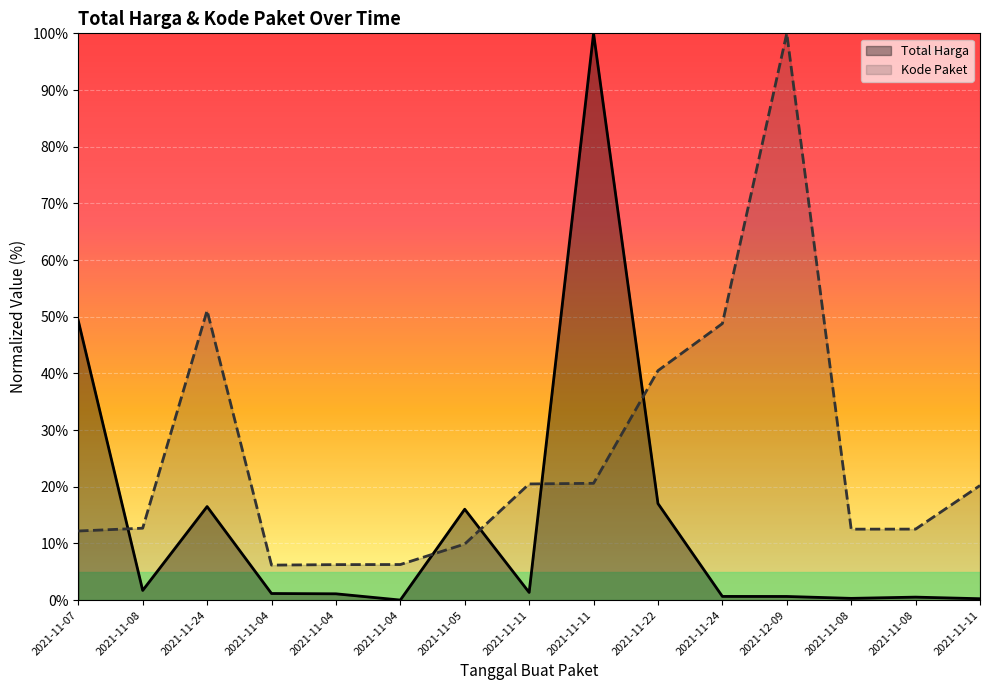

What is the minimum value for Kode Paket?

6.2